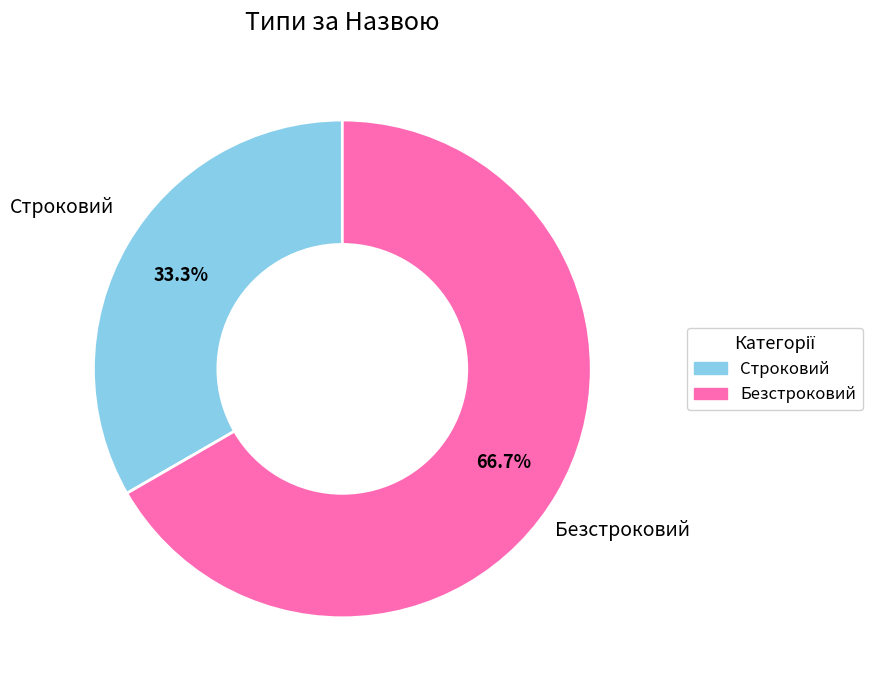

To the nearest percent, what portion does Безстроковий represent?

67%